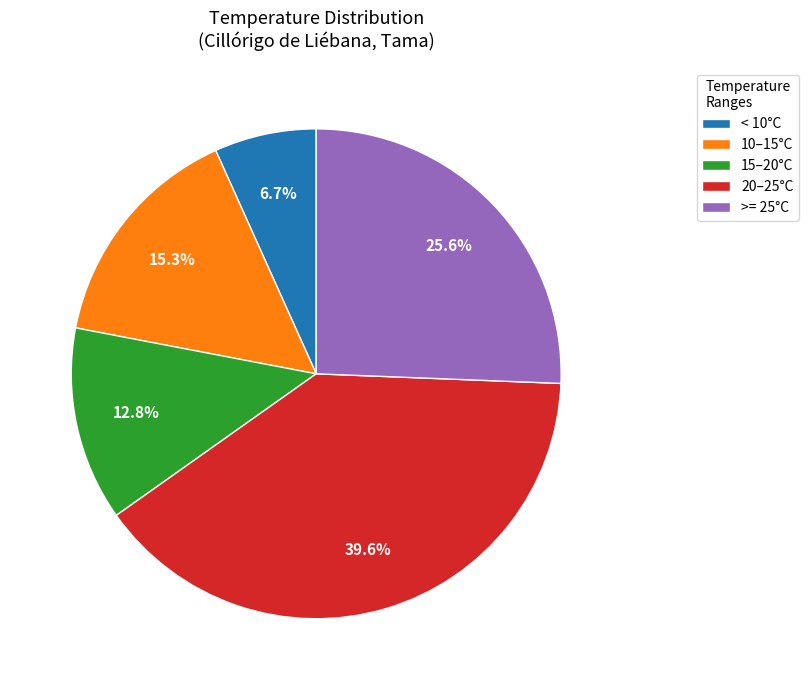

Which slice is the smallest?

< 10°C